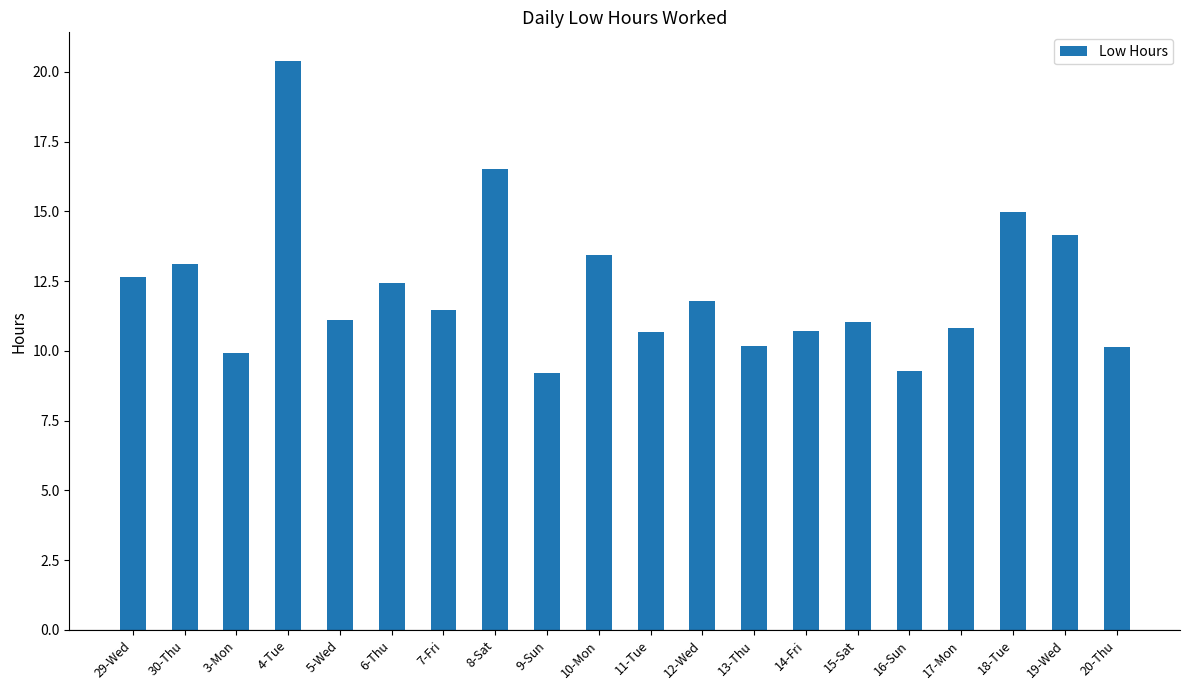

Where is the data nearest to the value 14?

19-Wed